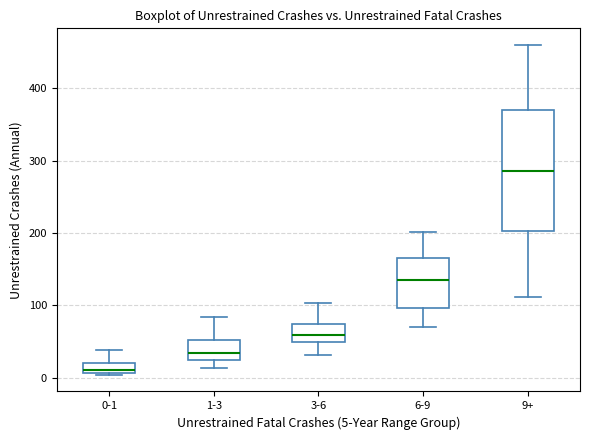

Where is the lower edge of the box for 0-1 on the y-axis? The values are not printed on the chart, so give them approximately, as read against the axis.

10